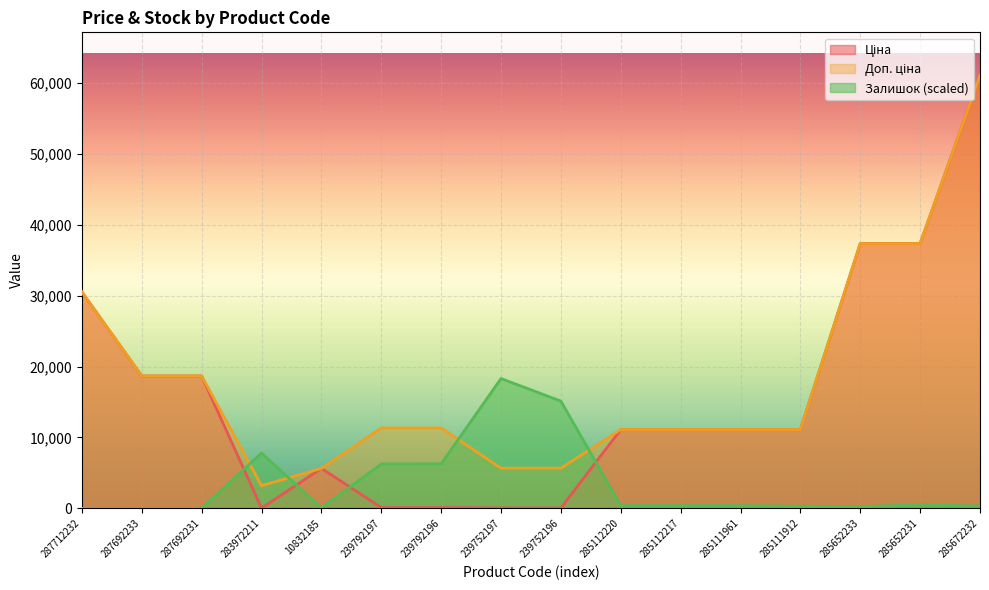

Rank the series at 285111912 from lowest to highest value.

Залишок, Ціна, Доп. ціна